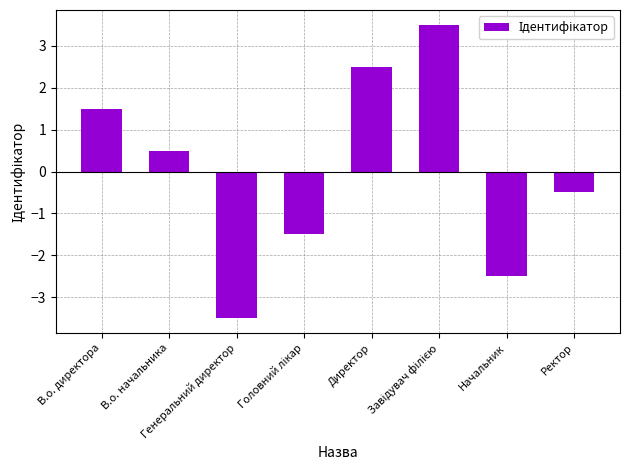

What is the difference between the maximum and second lowest values?

6.0